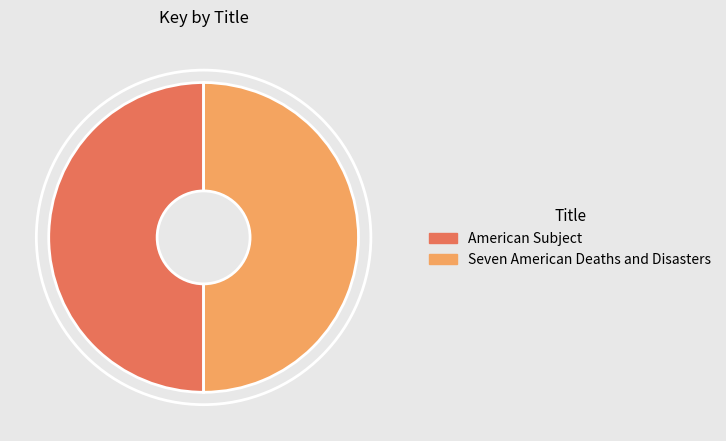

Is the sum of American Subject and Seven American Deaths and Disasters greater than half?

Yes